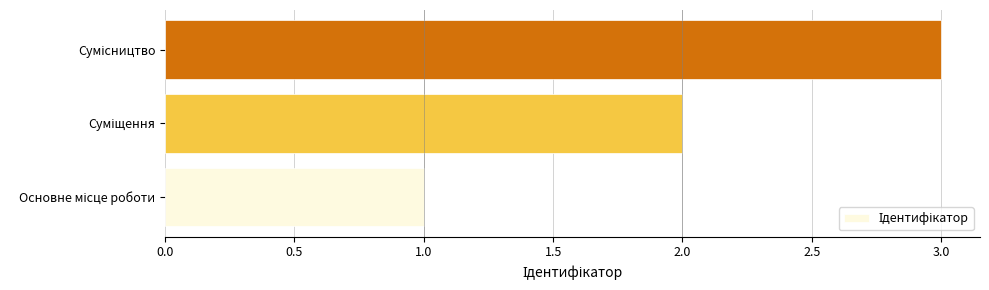

What is the greatest value displayed?

3